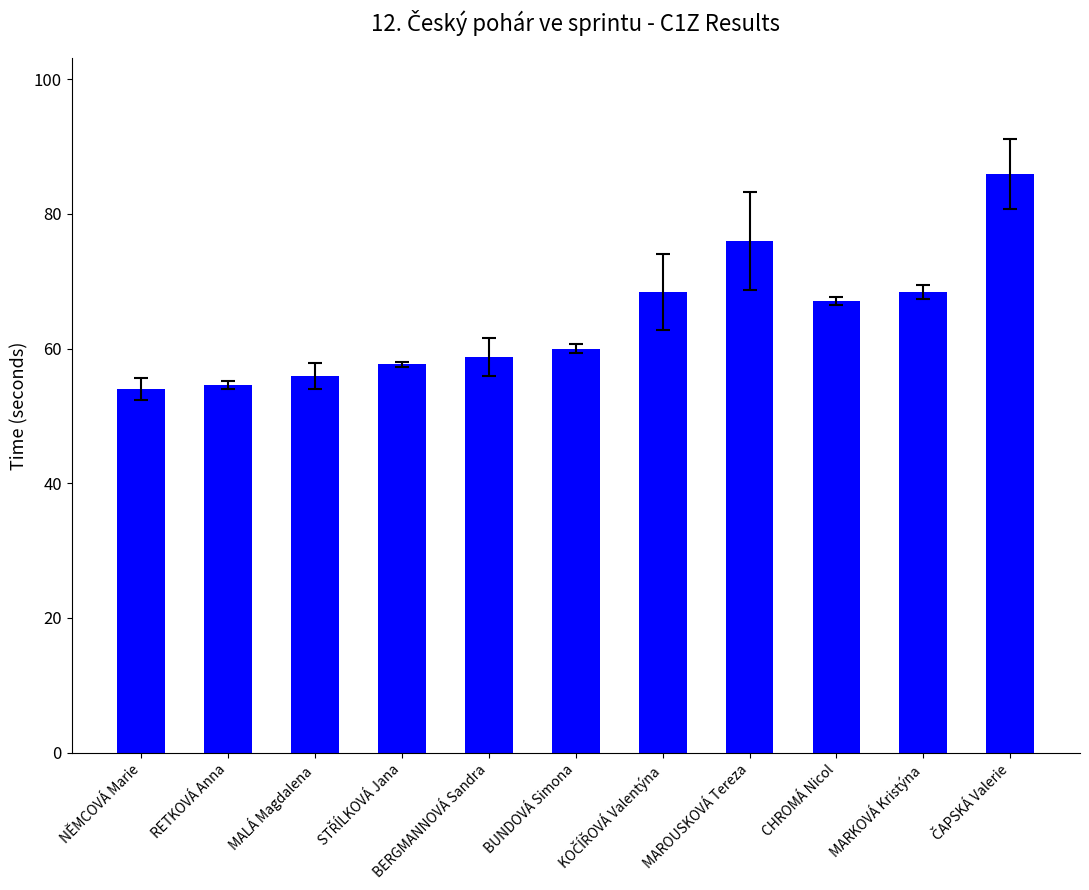

What is the value of the 3rd bar from the left?

55.9